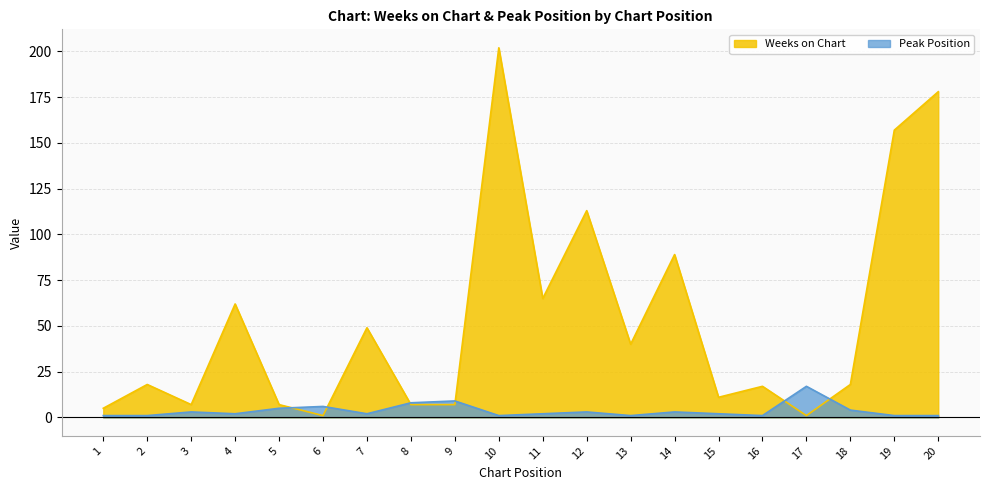

Where do Peak Position and Weeks on Chart first cross each other?

5 and 6